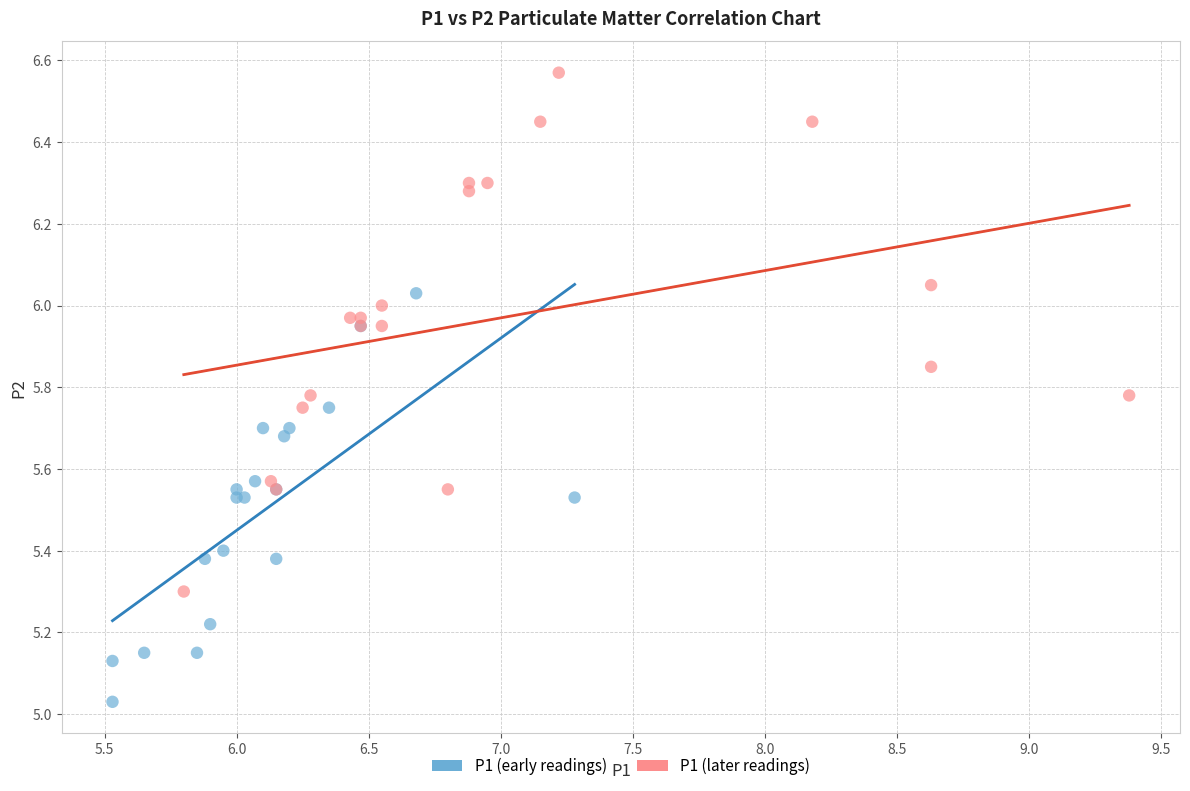

Which series has the widest spread of Y values?

P1 (later readings)